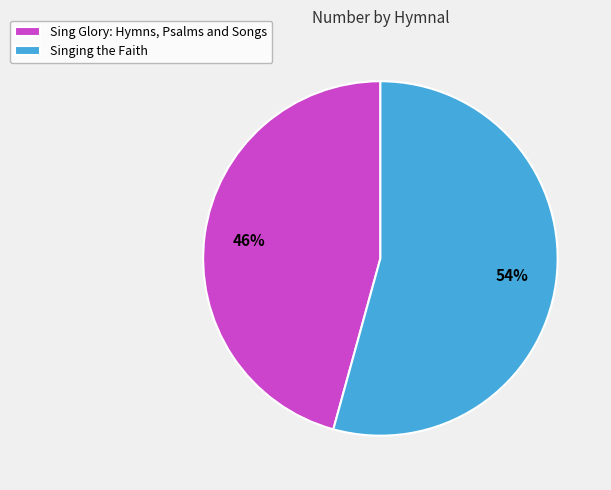

Approximately how many times larger is the value at Singing the Faith compared to Sing Glory: Hymns, Psalms and Songs?

1.2